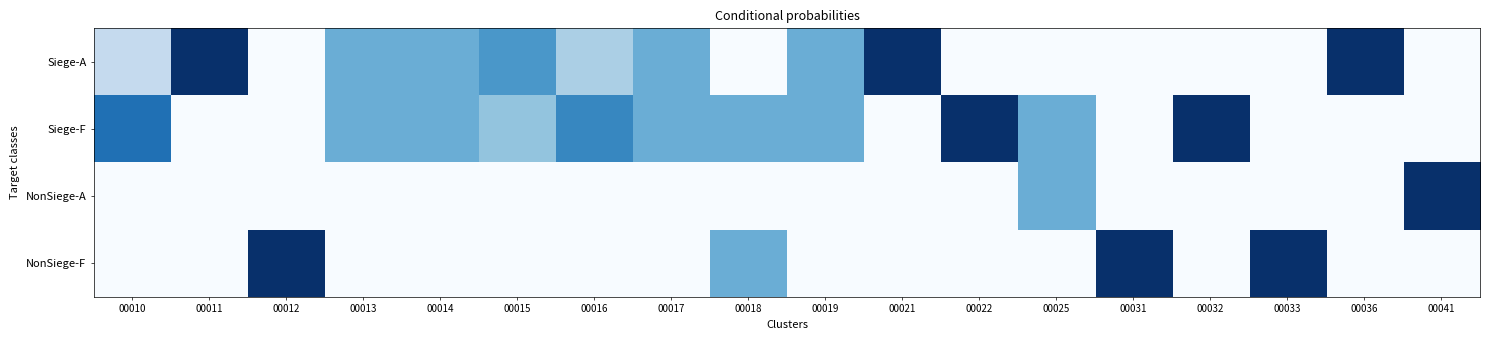

Reading left to right, transcribe all the data shown in this chart.

Siege-A: 00010=0.2	00011=1.0	00012=0.0	00013=0.5	00014=0.5	00015=0.6	00016=0.3	00017=0.5	00018=0.0	00019=0.5	00021=1.0	00022=0.0	00025=0.0	00031=0.0	00032=0.0	00033=0.0	00036=1.0	00041=0.0
Siege-F: 00010=0.8	00011=0.0	00012=0.0	00013=0.5	00014=0.5	00015=0.4	00016=0.7	00017=0.5	00018=0.5	00019=0.5	00021=0.0	00022=1.0	00025=0.5	00031=0.0	00032=1.0	00033=0.0	00036=0.0	00041=0.0
NonSiege-A: 00010=0.0	00011=0.0	00012=0.0	00013=0.0	00014=0.0	00015=0.0	00016=0.0	00017=0.0	00018=0.0	00019=0.0	00021=0.0	00022=0.0	00025=0.5	00031=0.0	00032=0.0	00033=0.0	00036=0.0	00041=1.0
NonSiege-F: 00010=0.0	00011=0.0	00012=1.0	00013=0.0	00014=0.0	00015=0.0	00016=0.0	00017=0.0	00018=0.5	00019=0.0	00021=0.0	00022=0.0	00025=0.0	00031=1.0	00032=0.0	00033=1.0	00036=0.0	00041=0.0